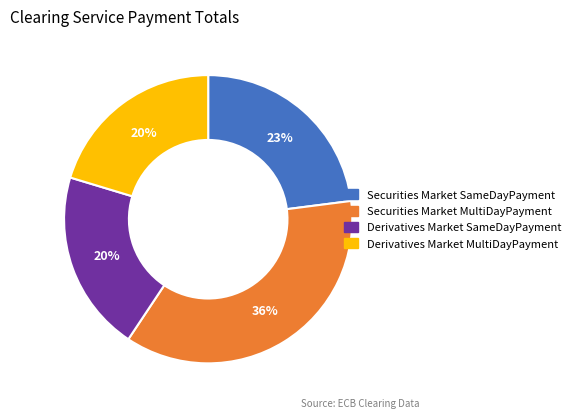

To the nearest percent, what is the difference between the largest and smallest slice percentages?

16%